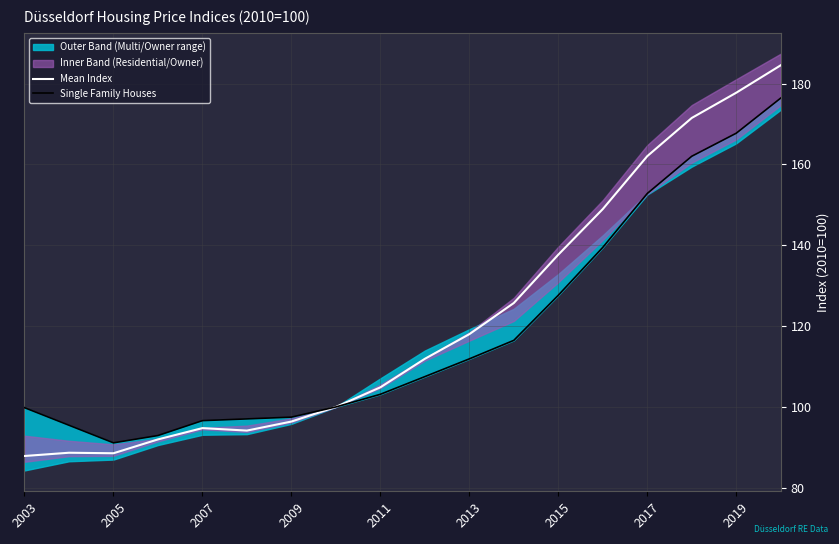

At which label is Mean Index closest to 136?

2015